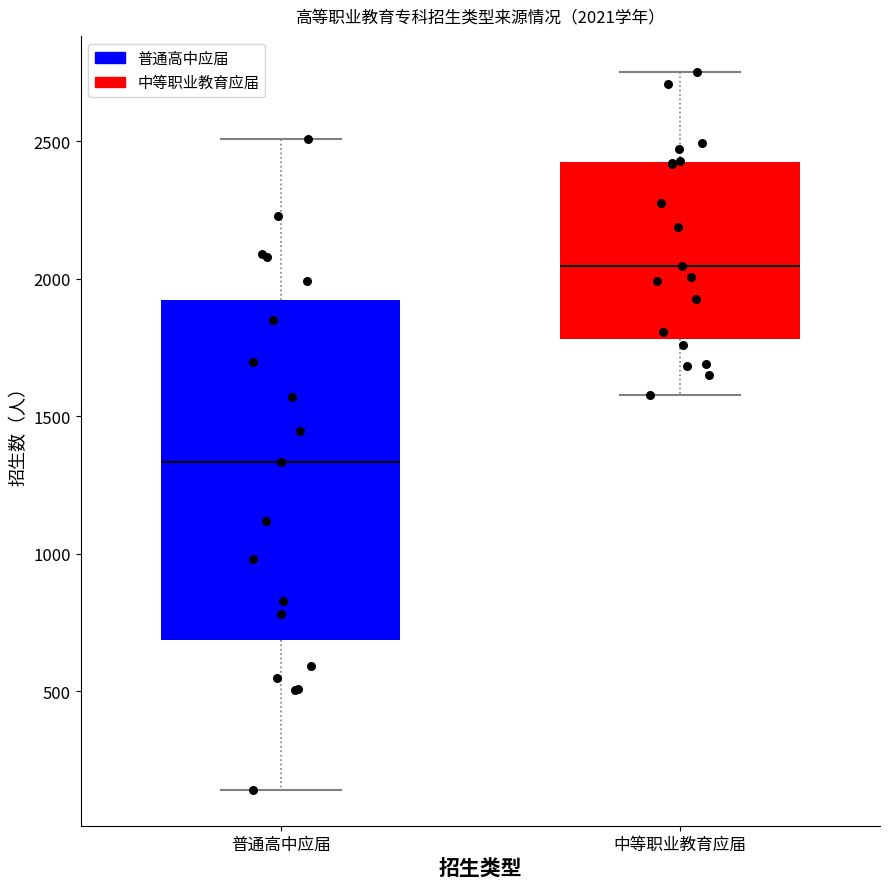

Which box is the tallest, from its lower edge to its upper edge?

普通高中应届